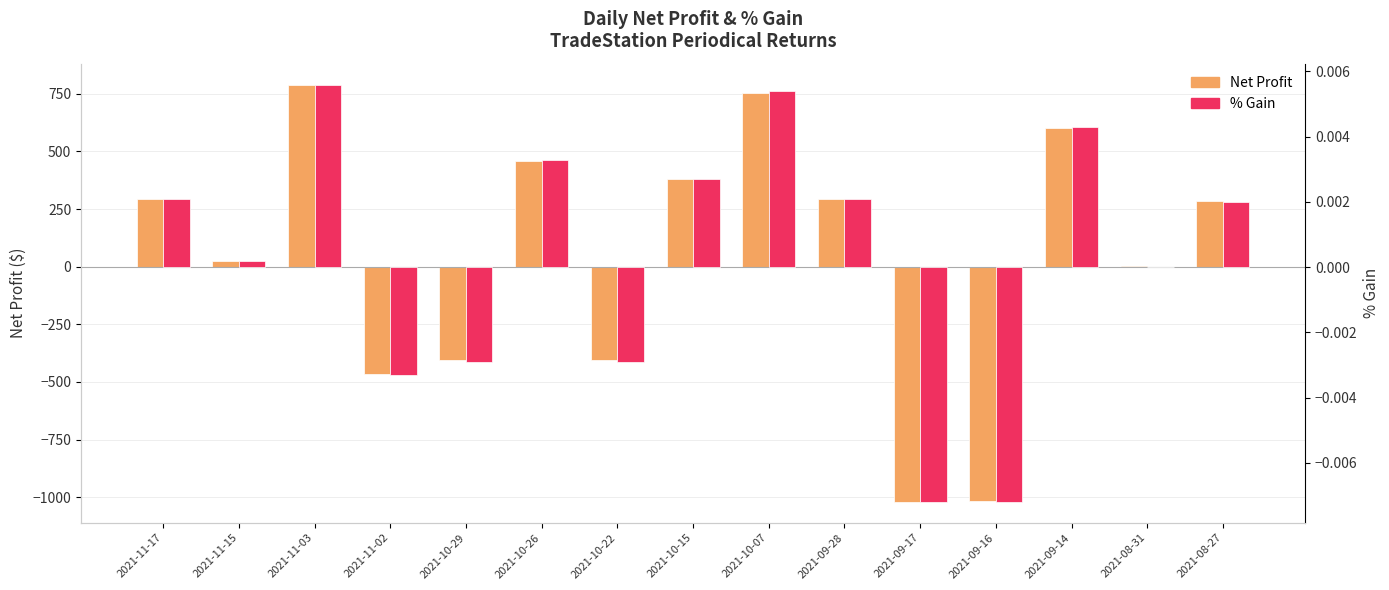

What is the difference between the maximum and minimum values in the Net Profit series?

1810.0